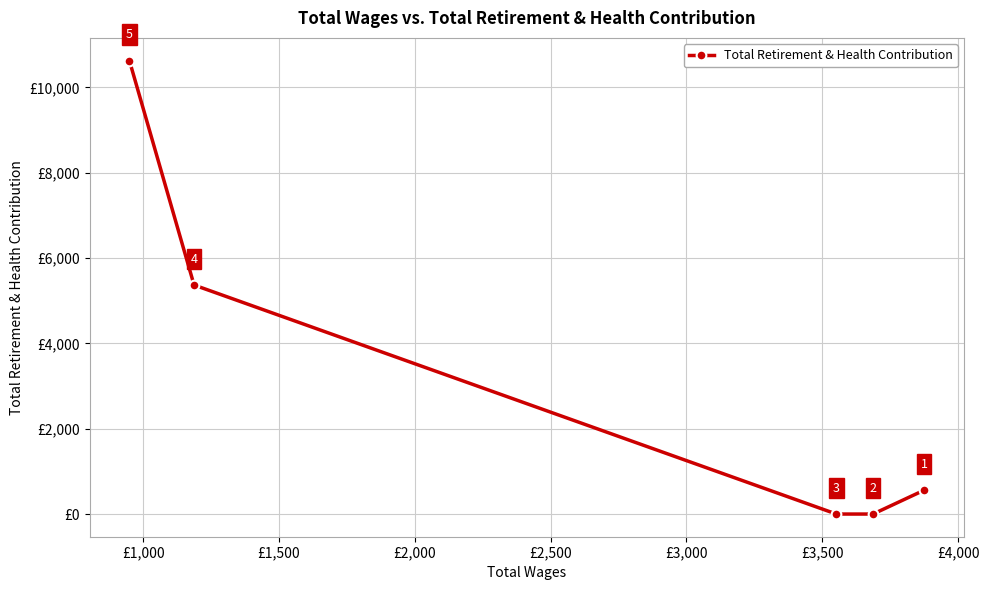

What is the difference between the maximum and minimum values?

10627